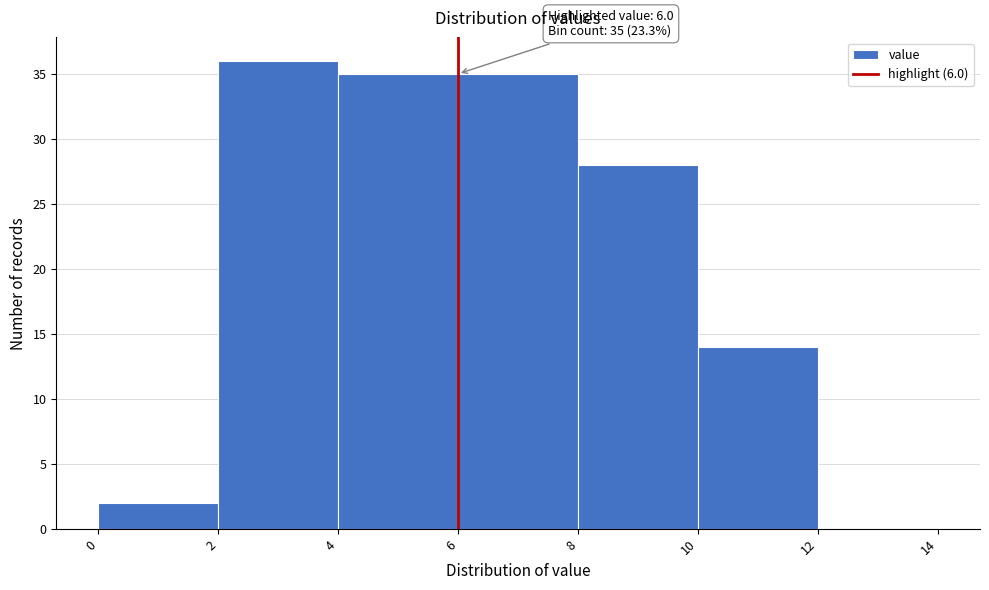

Which range on the x-axis has the tallest bar?

2 to 4